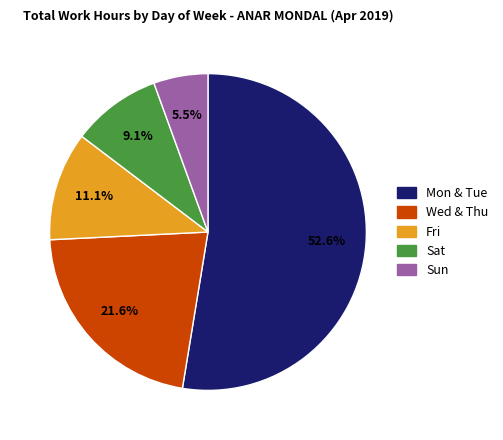

Is there a majority slice in this chart?

Yes